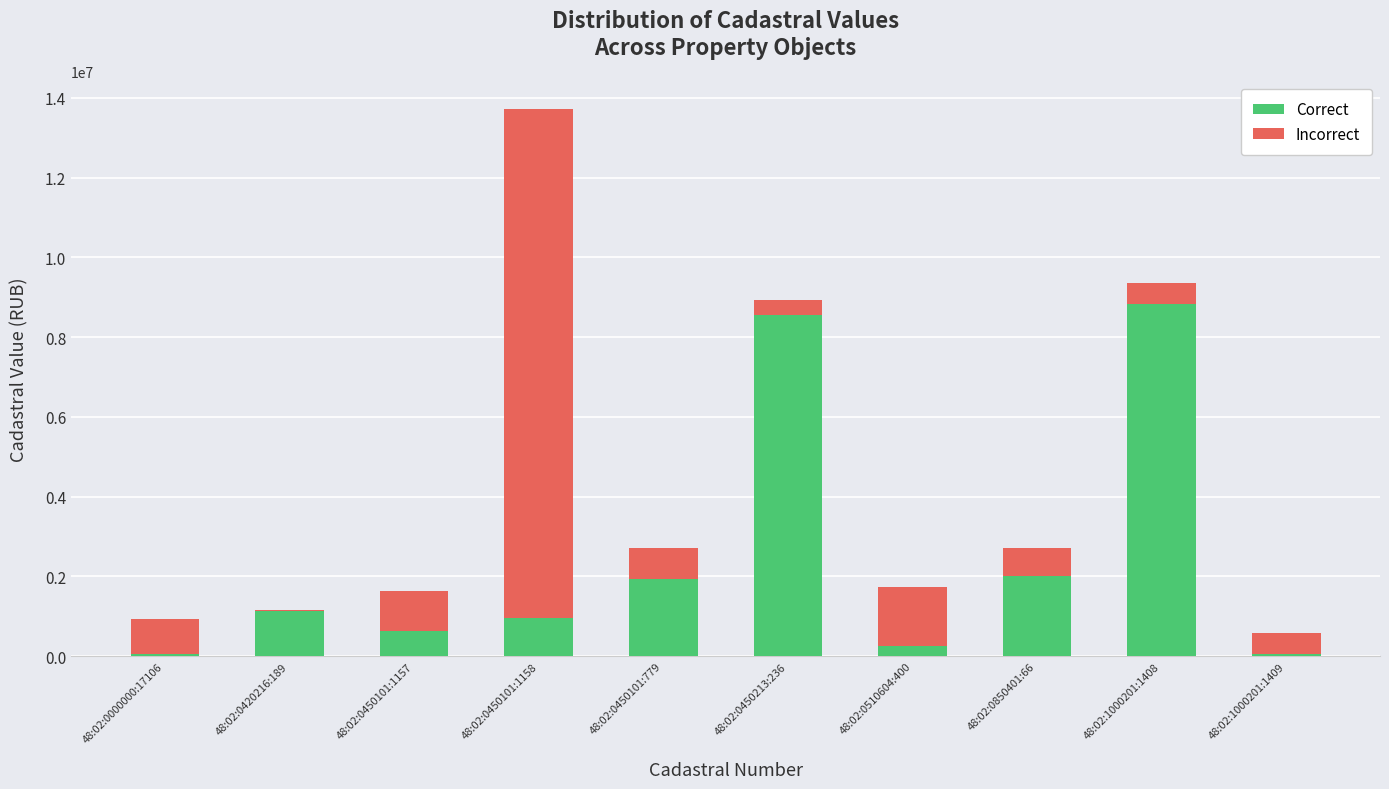

At which label is Correct closest to 4434226?

48:02:0850401:66